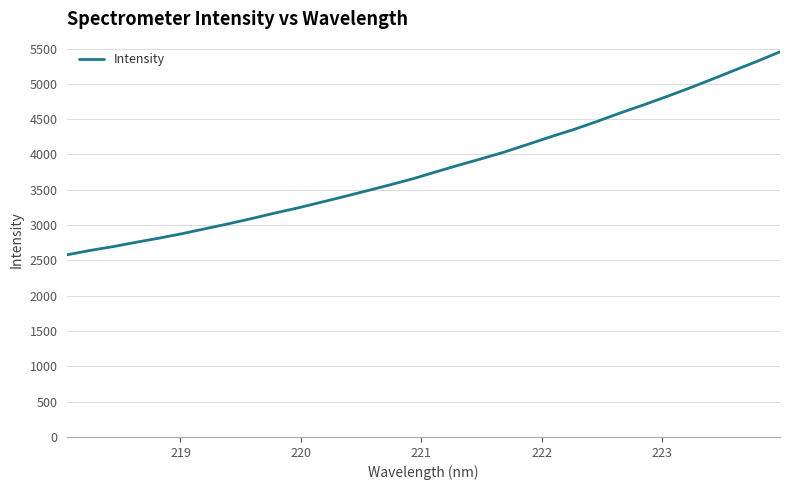

What is the greatest value displayed?

5454.0